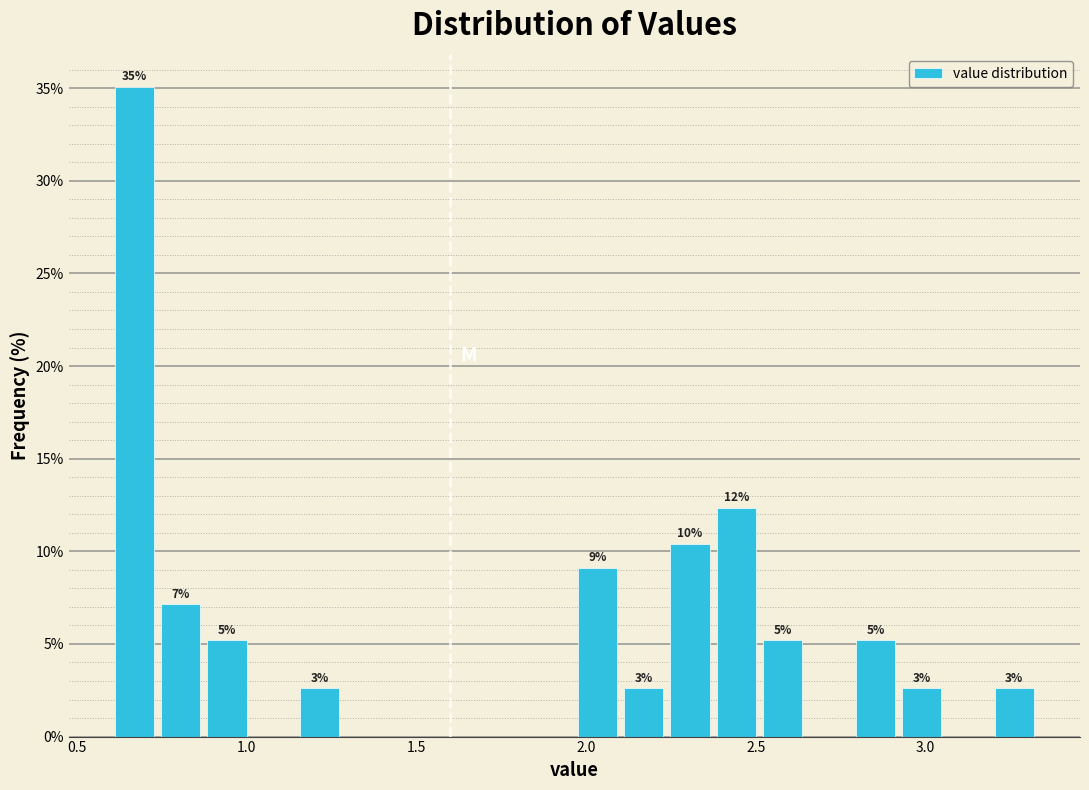

Around what value on the x-axis is the tallest bar? Give the approximate position of its centre, as read against the axis.

0.65